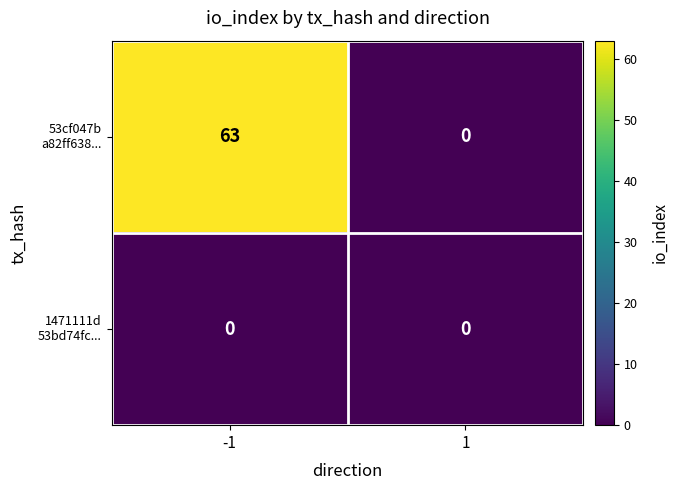

What is the total value across all series at -1?

63